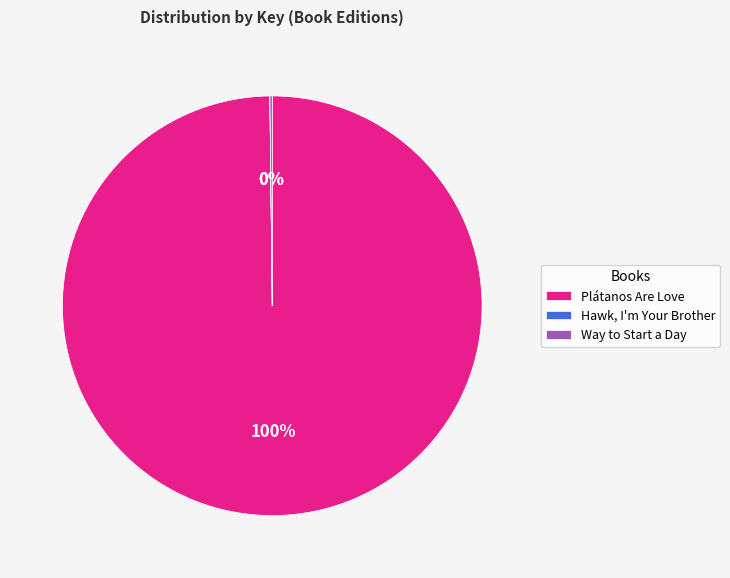

The Plátanos Are Love slice represents 89% of the pie. True or false?

False